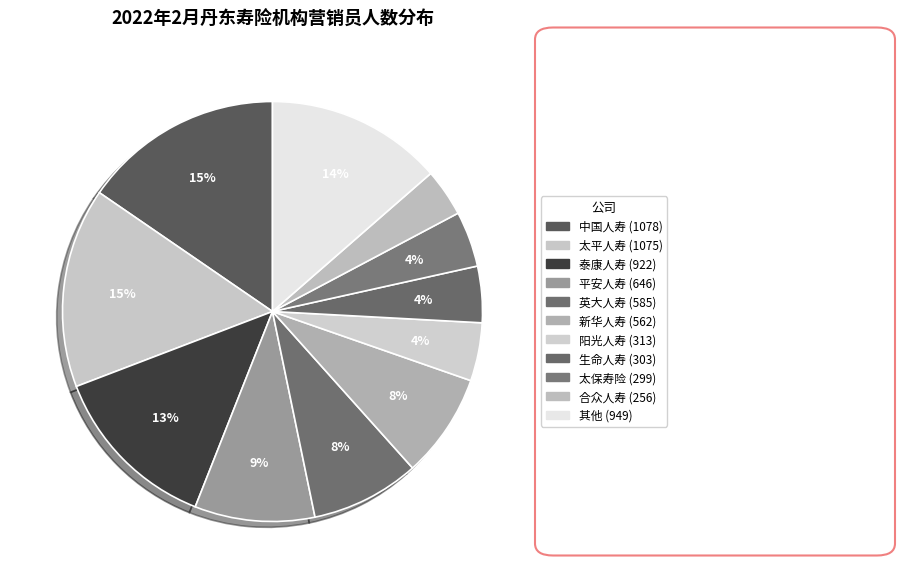

How many slices are in this pie chart?

11